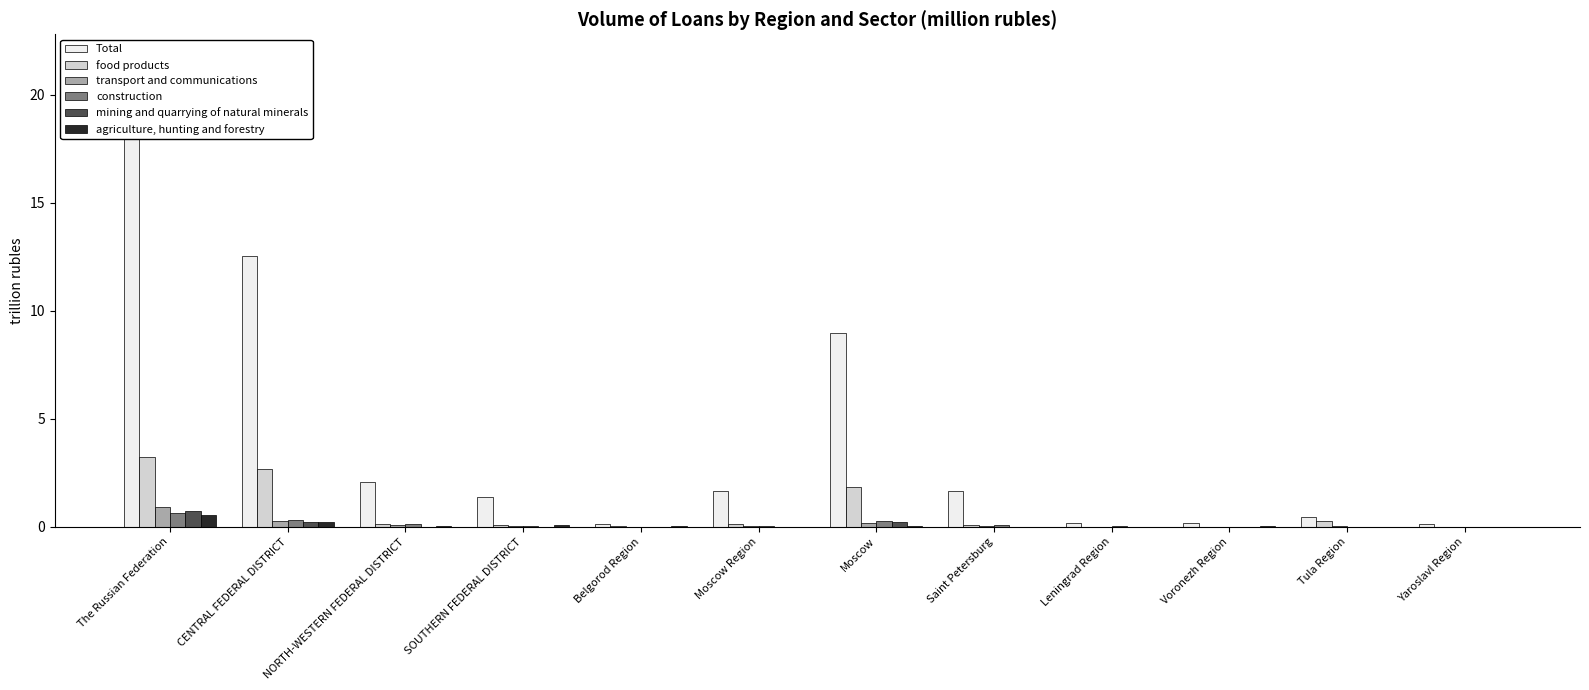

What is the highest value of the construction series?

0.7